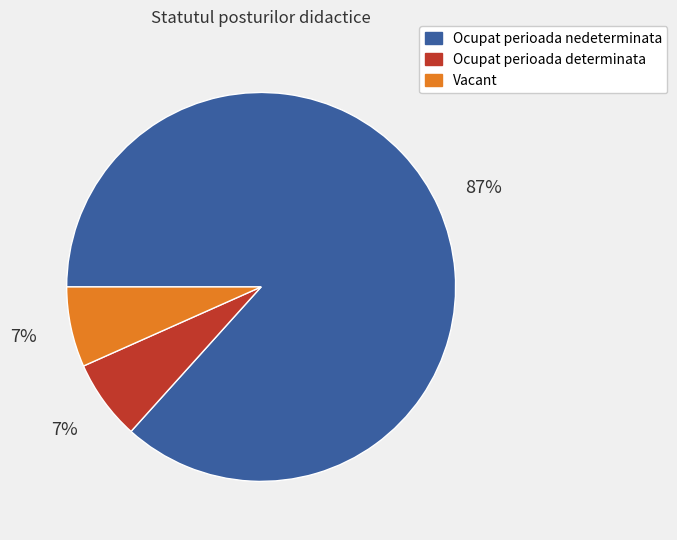

What percentage is the Ocupat perioada determinata slice, to the nearest percent?

7%